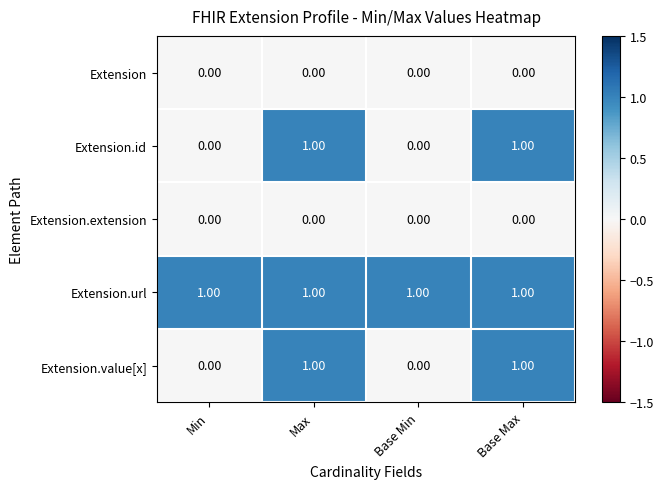

Which series has the largest total across all categories?

Extension.url